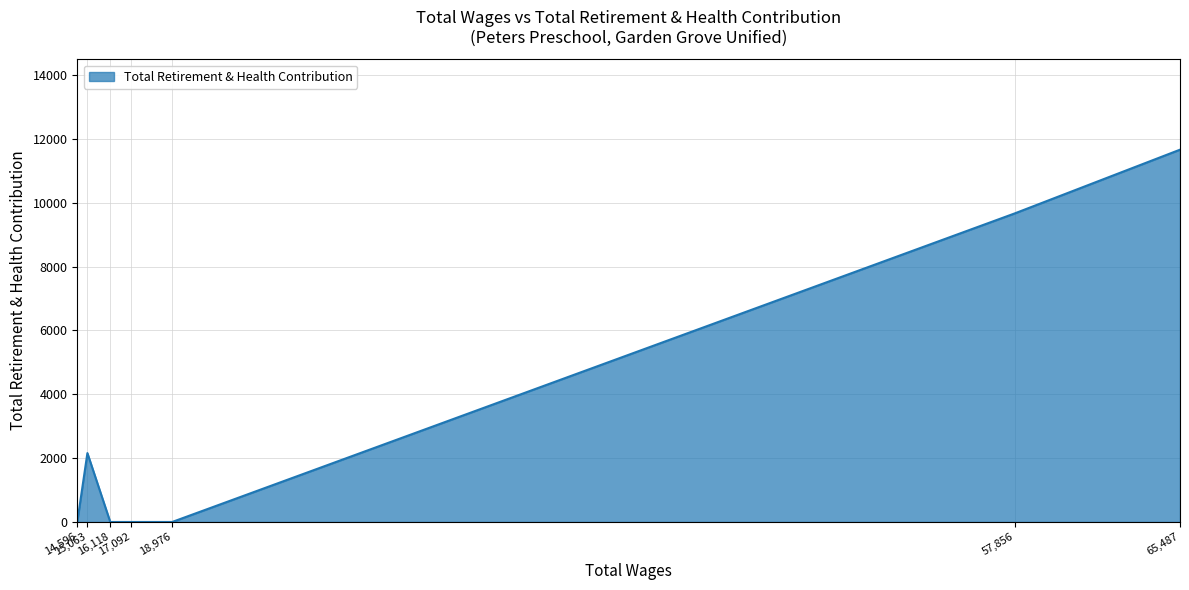

What is the greatest value displayed?

11662